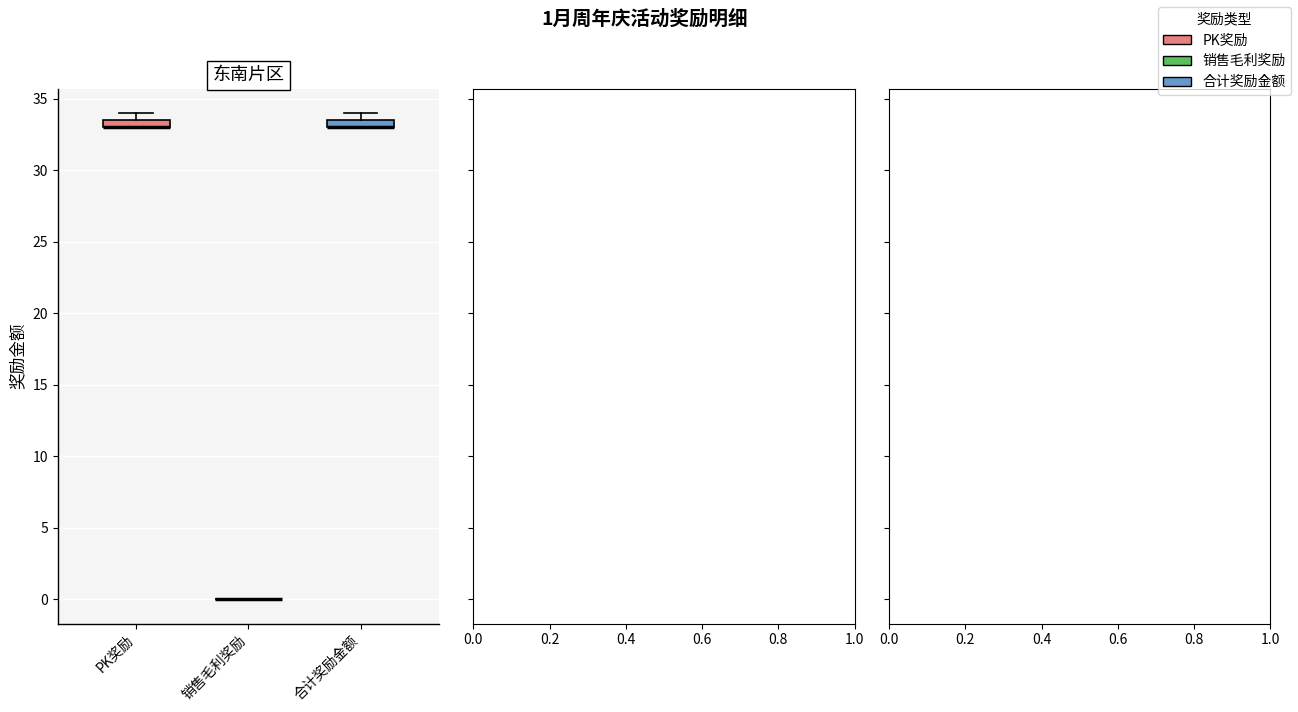

Where is the lower edge of the box for 合计奖励金额 on the y-axis? The values are not printed on the chart, so give them approximately, as read against the axis.

33.0